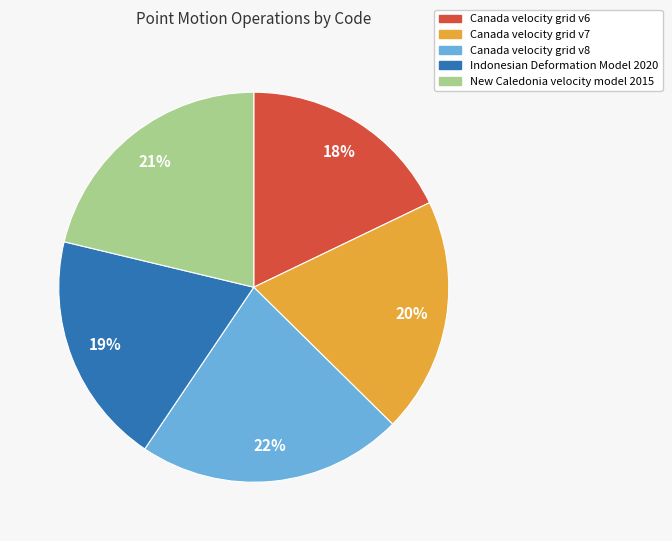

Combined, do Canada velocity grid v8 and New Caledonia velocity model 2015 account for over 50%?

No